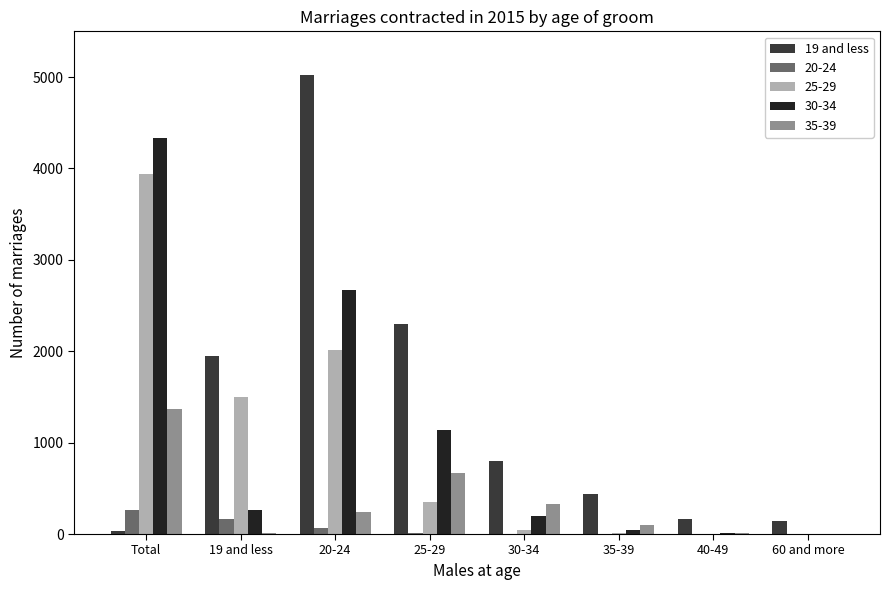

Which category has the highest value across all series?

20-24